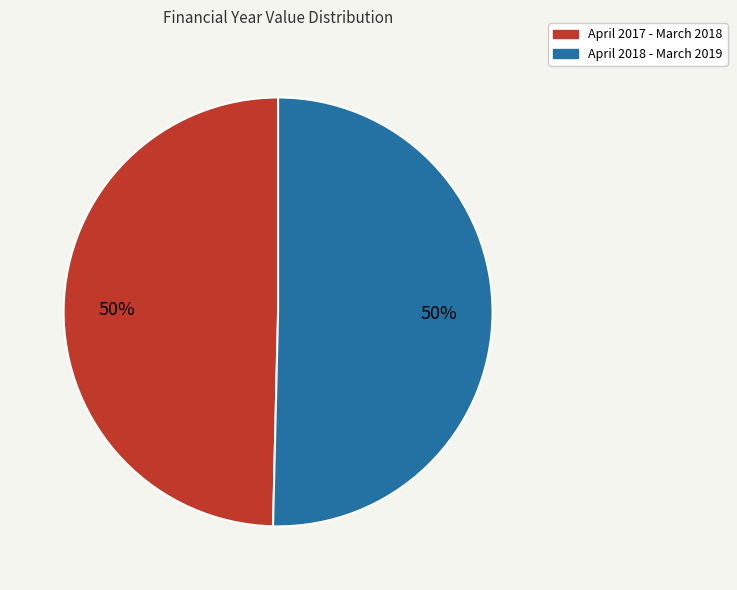

How many segments does this pie chart have?

2